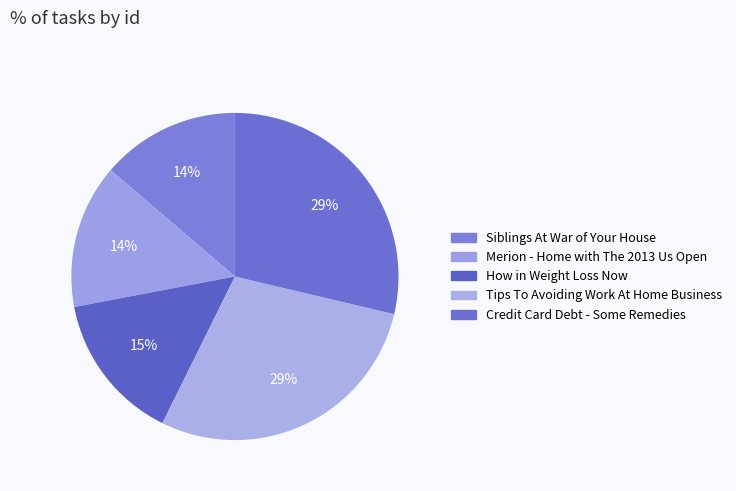

How many slices are in this pie chart?

5